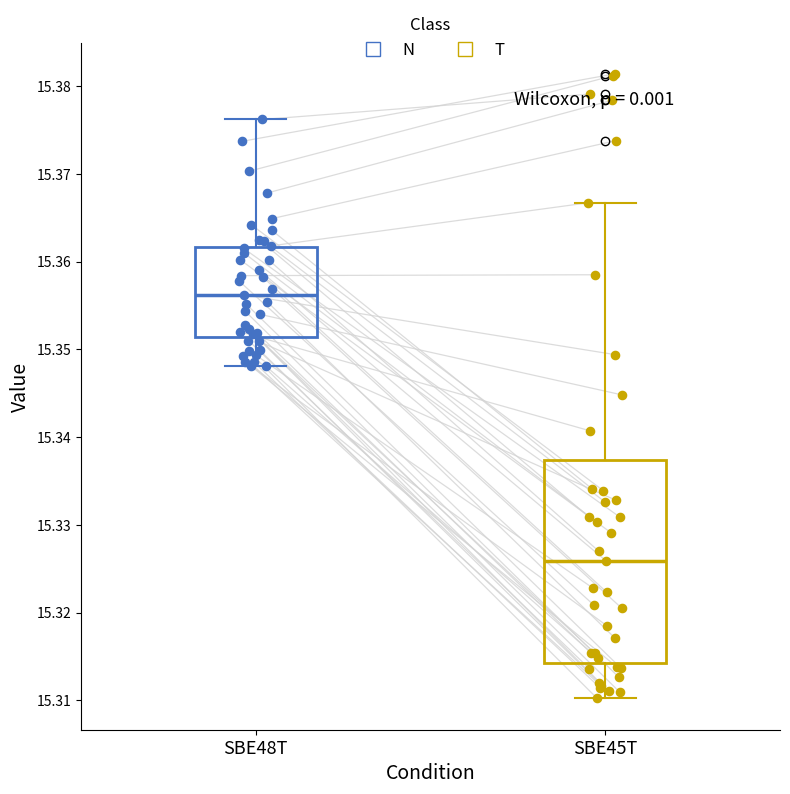

Which box is the tallest, from its lower edge to its upper edge?

SBE45T